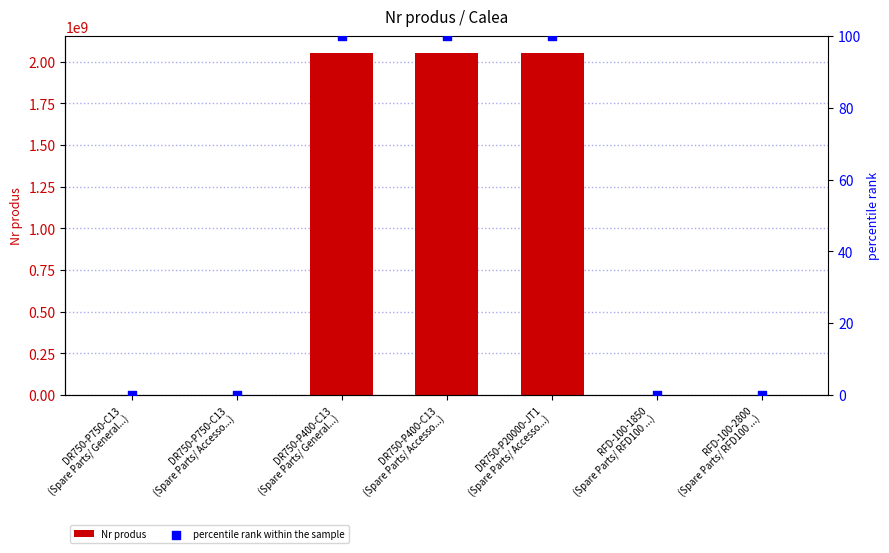

Which series contains the highest Y value?

Nr produs